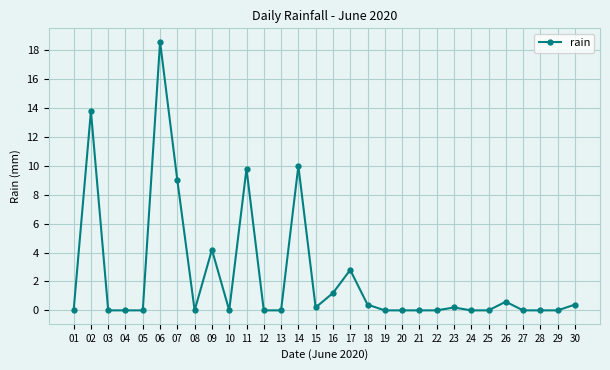

What is the sum of all values?

71.2